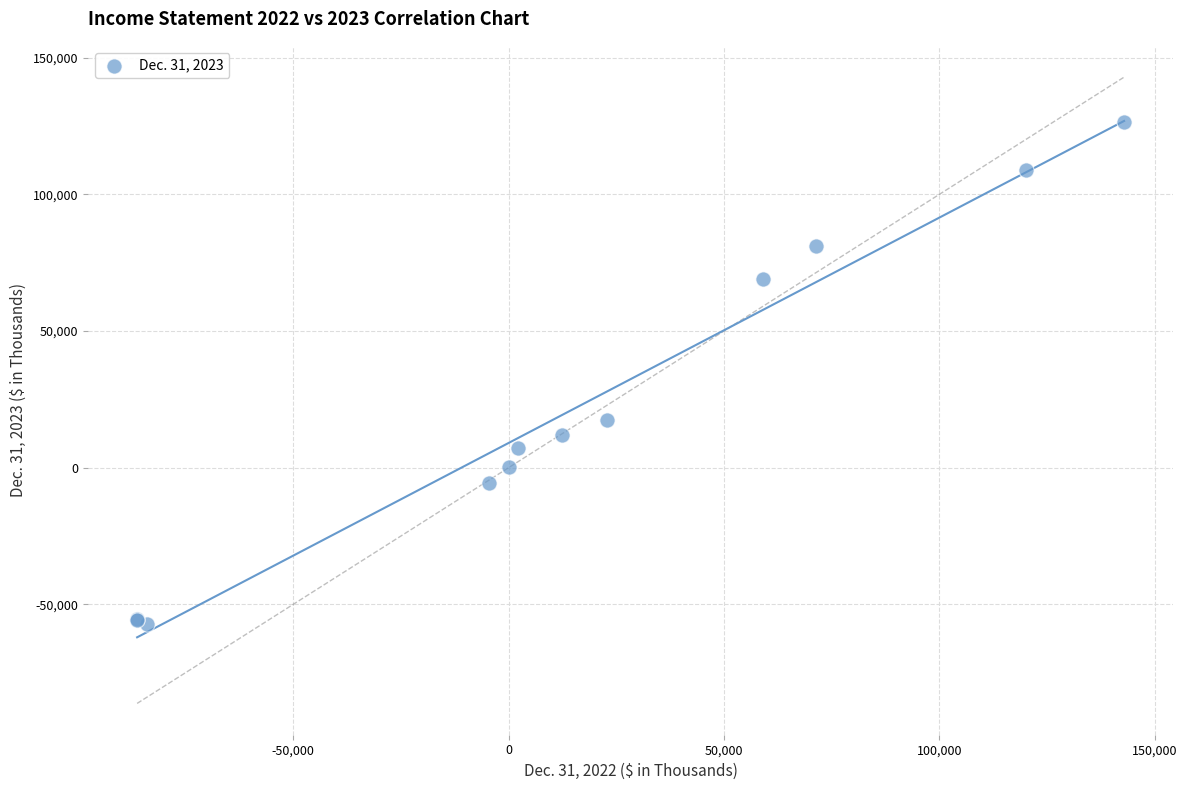

What Y value in the scatter plot is closest to 34587?

17556